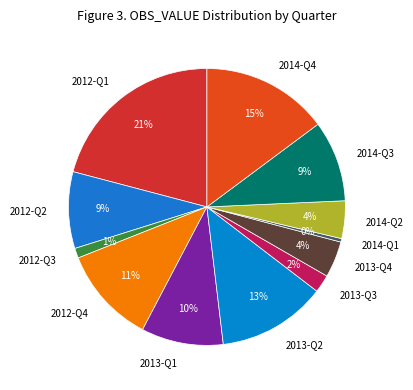

Is the sum of 2014-Q4 and 2012-Q3 greater than half?

No